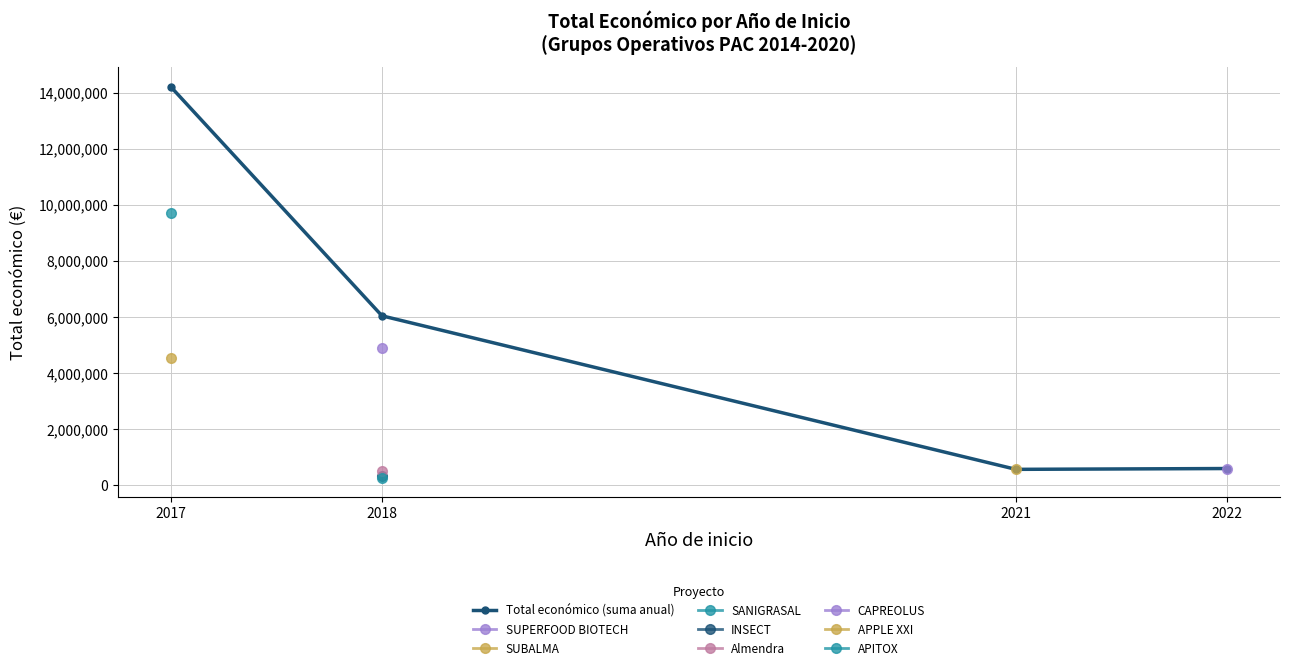

List the labels in order of value, smallest first.

2021, 2022, 2018, 2017